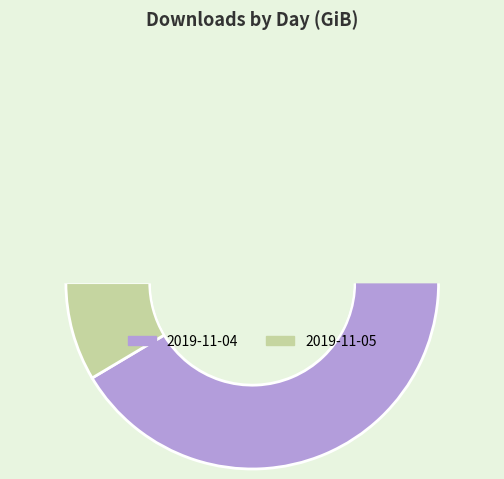

What is the ratio of the value at 2019-11-05 to the value at 2019-11-04?

0.1